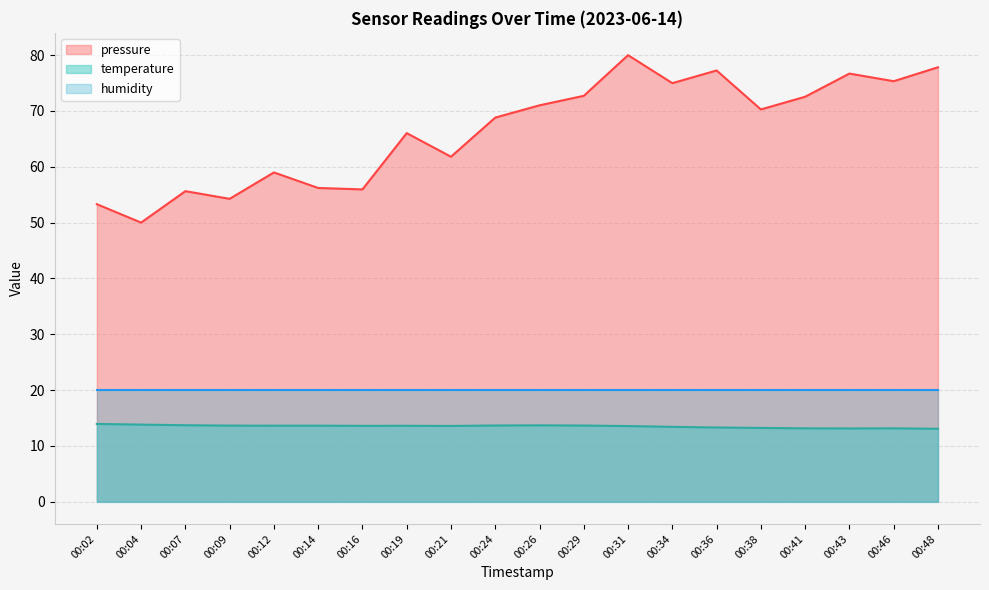

At which label is pressure closest to 65?

00:19